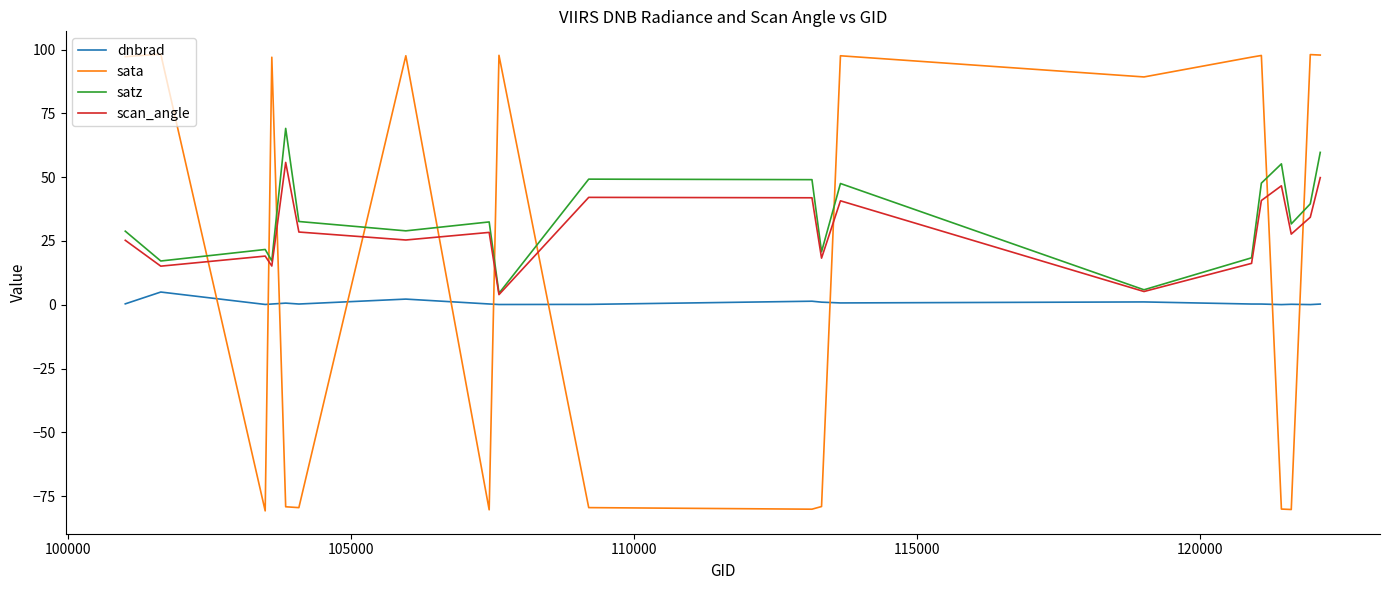

How many interior local peaks does the satz series have?

6